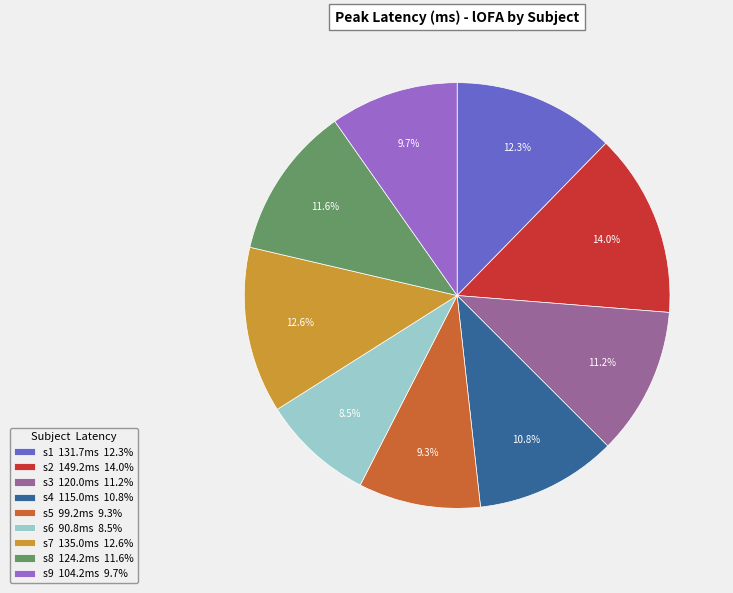

Count the number of slices in the pie.

9